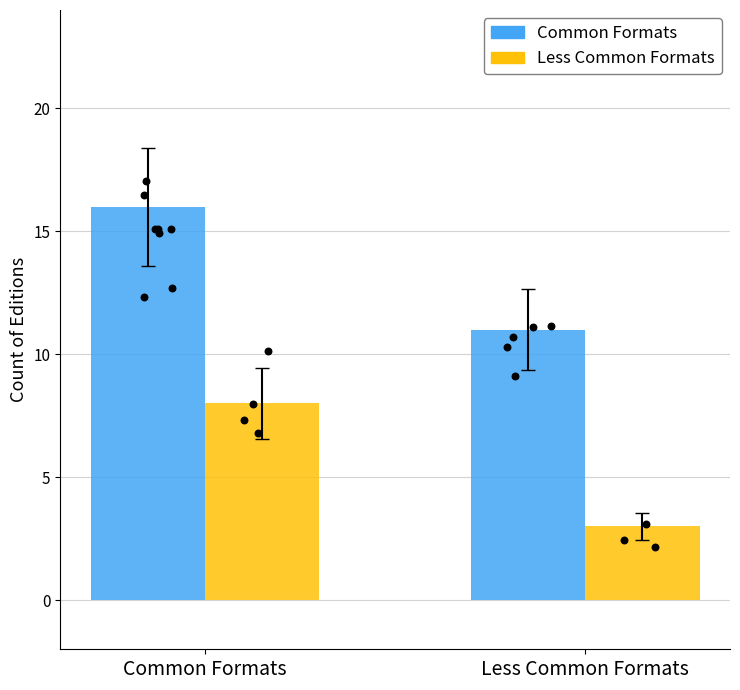

What is the total value across all series at Less Common Formats?

14